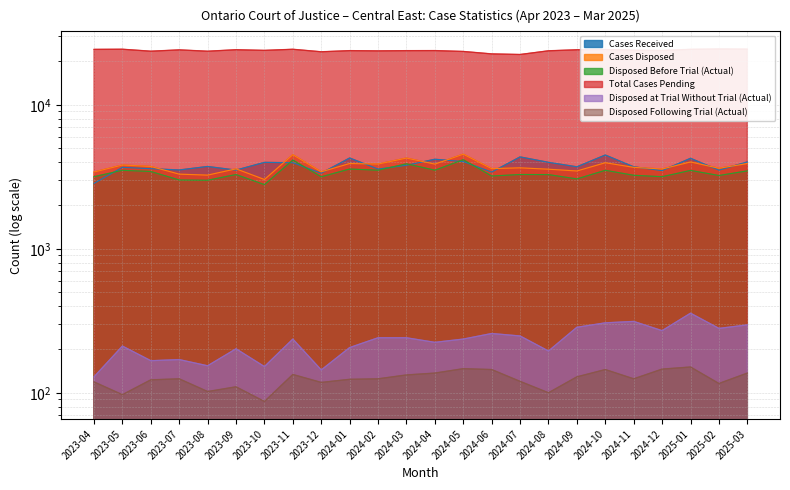

What is the sum of all Disposed Following Trial (Actual) values?

2995